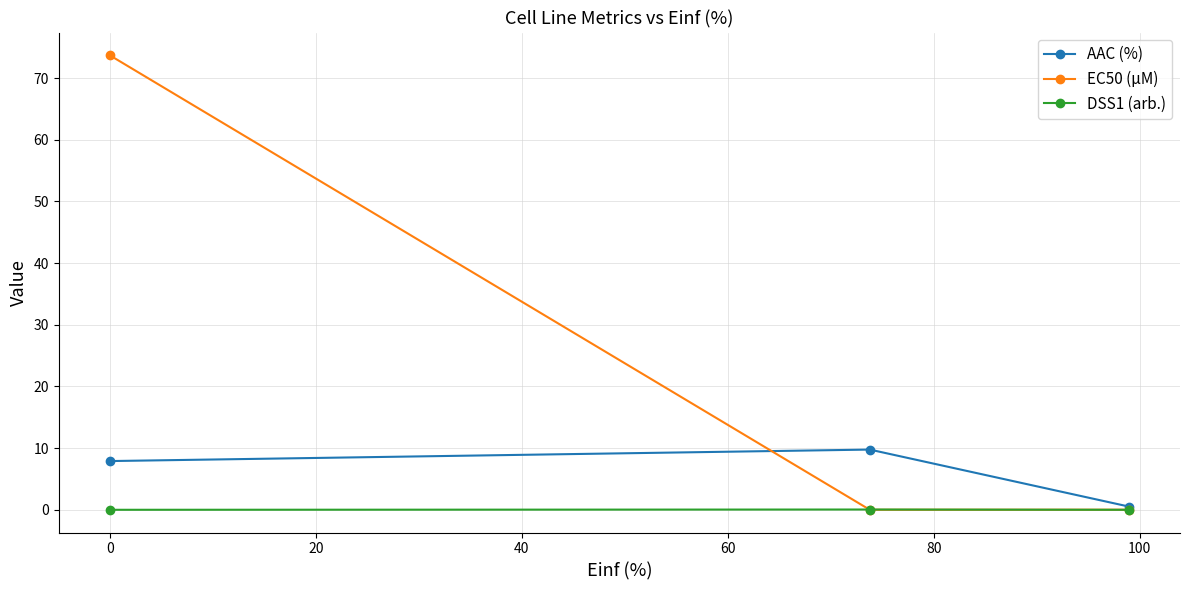

Which series has the largest range (max minus min)?

EC50 (µM)